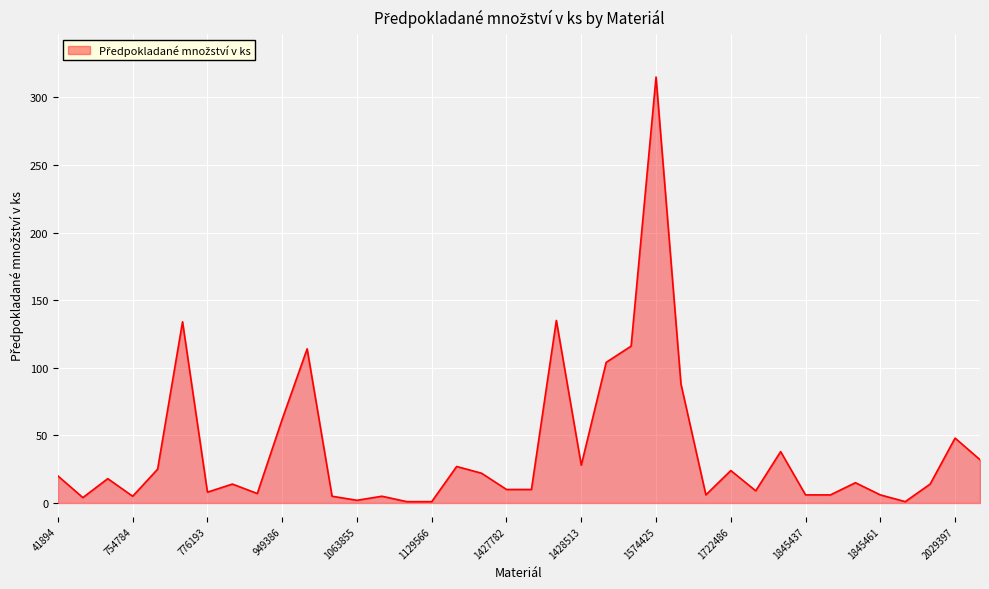

What is the maximum value shown in the chart?

315